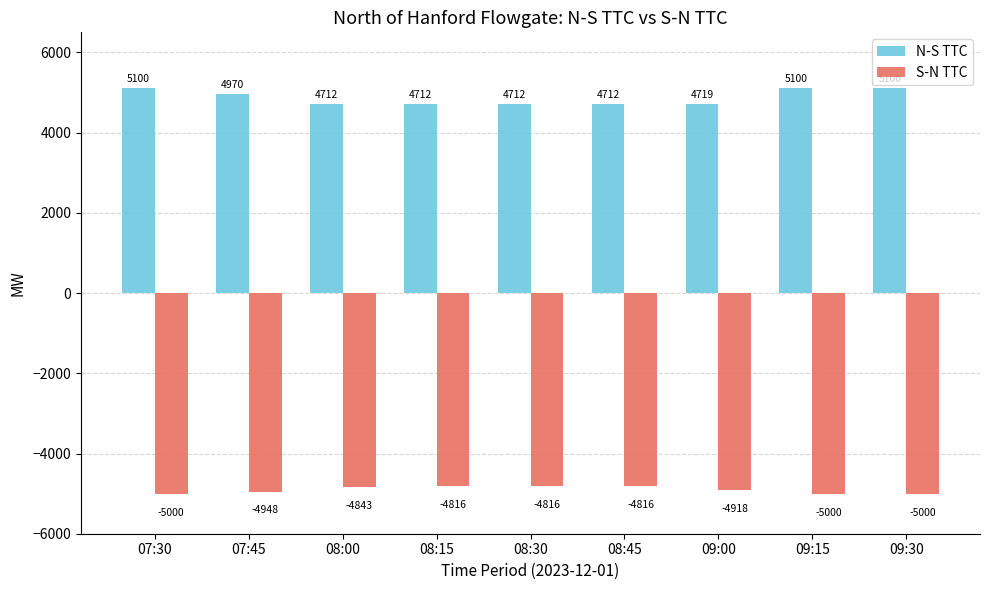

How many bars are there in each group?

2